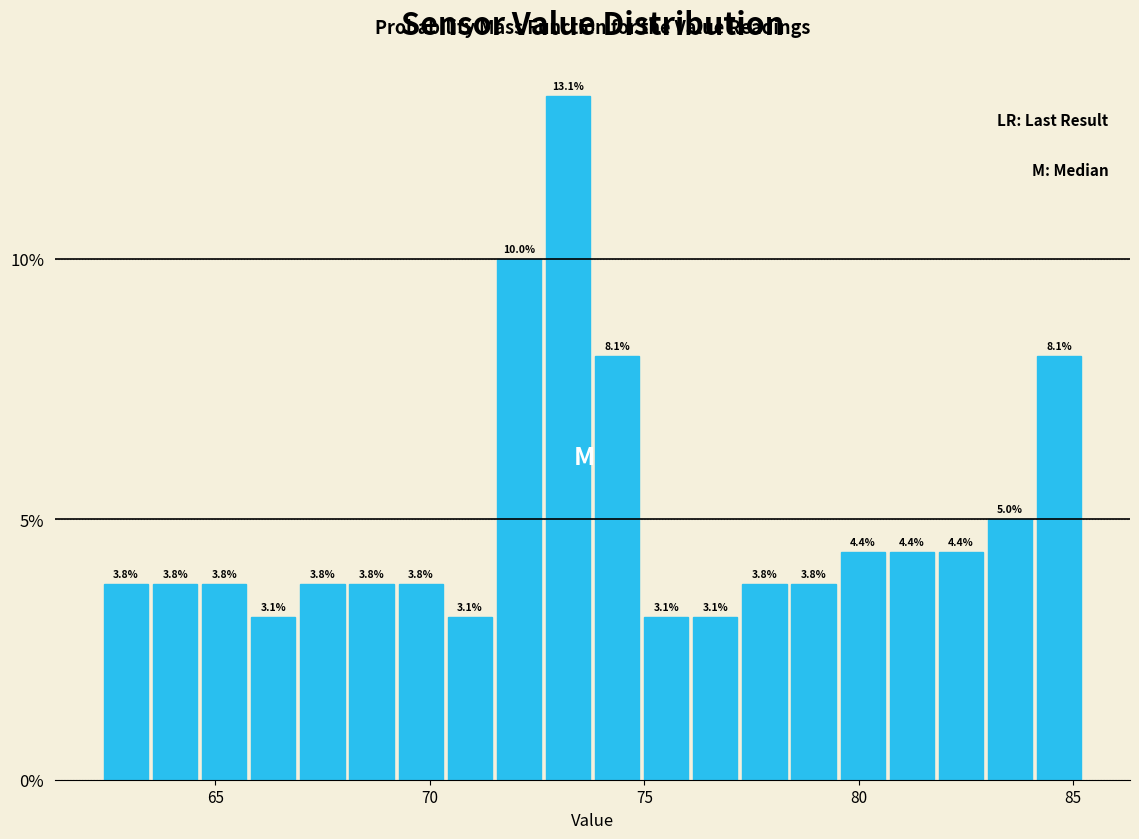

Read against the x-axis, roughly where is the centre of the tallest bar?

73.0